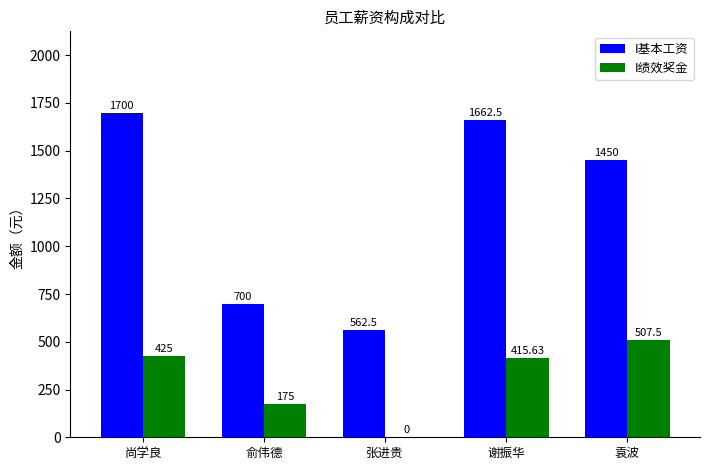

What is the greatest value displayed?

1700.0